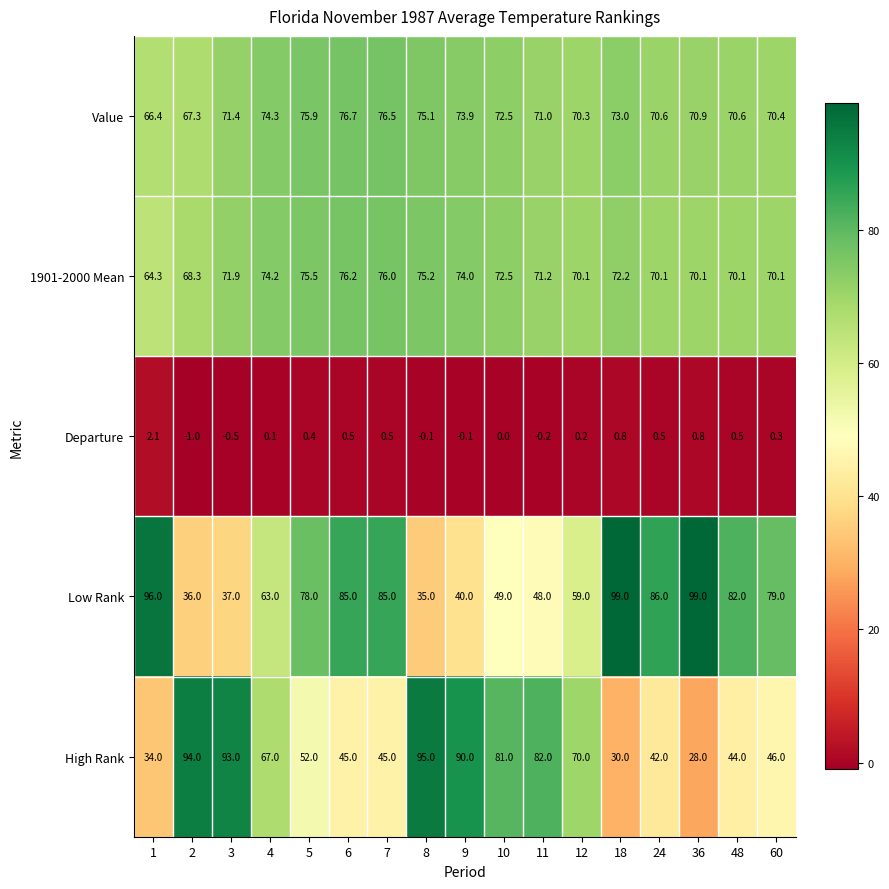

The value of Low Rank at 3 is 10.2. True or false?

False